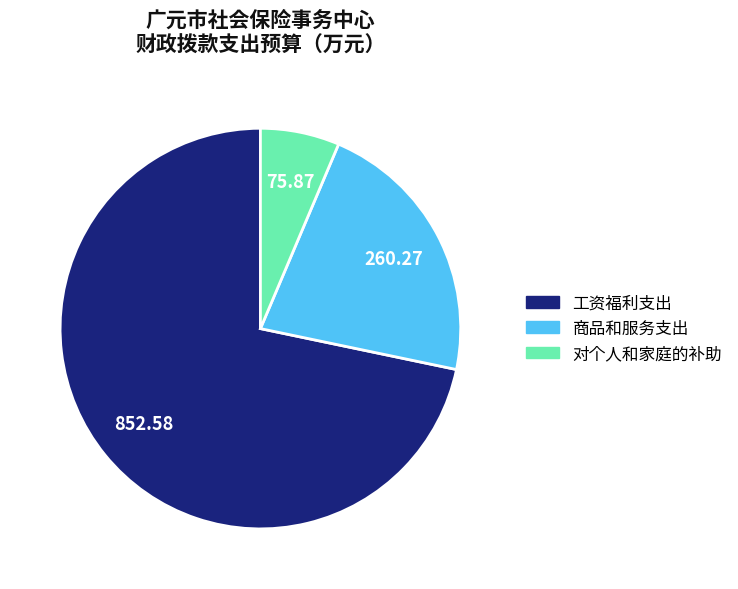

The 工资福利支出 slice represents 72% of the pie. True or false?

True